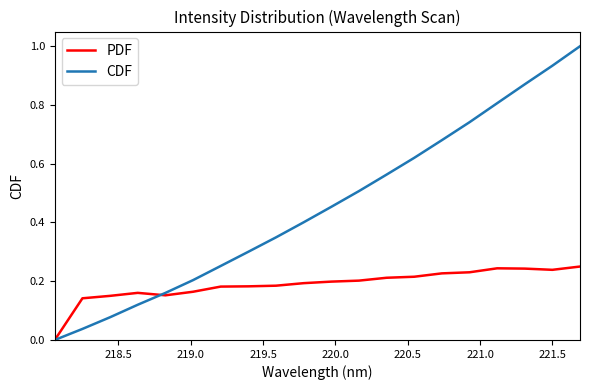

How many lines are shown in the chart?

2